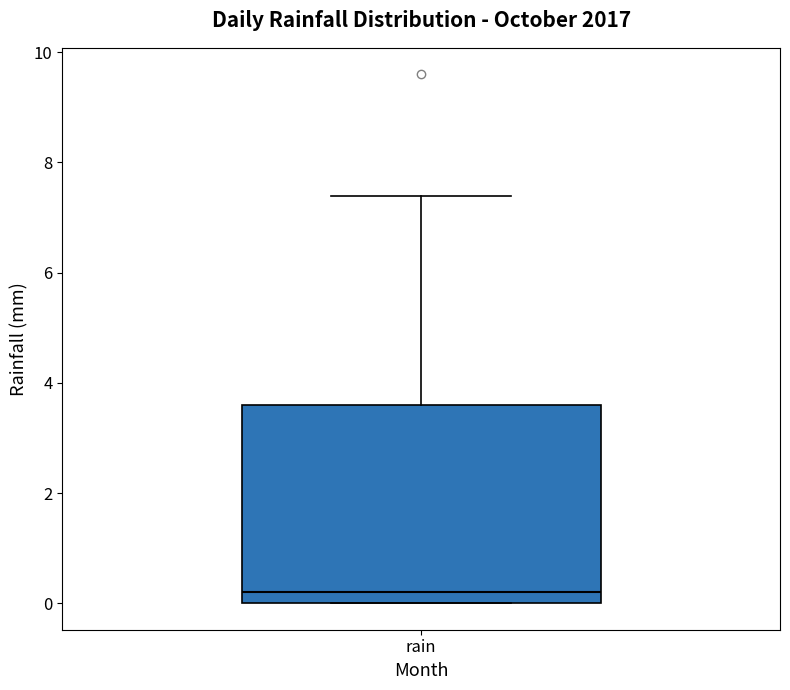

Transcribe this box plot: give where the median line is, the range the box spans, and where the two whiskers end, as read against the y-axis. The values are not printed on the chart, so give them approximately, as read against the axis.

median 0.2, box 0.0 to 3.6, whiskers 0.0 to 7.4